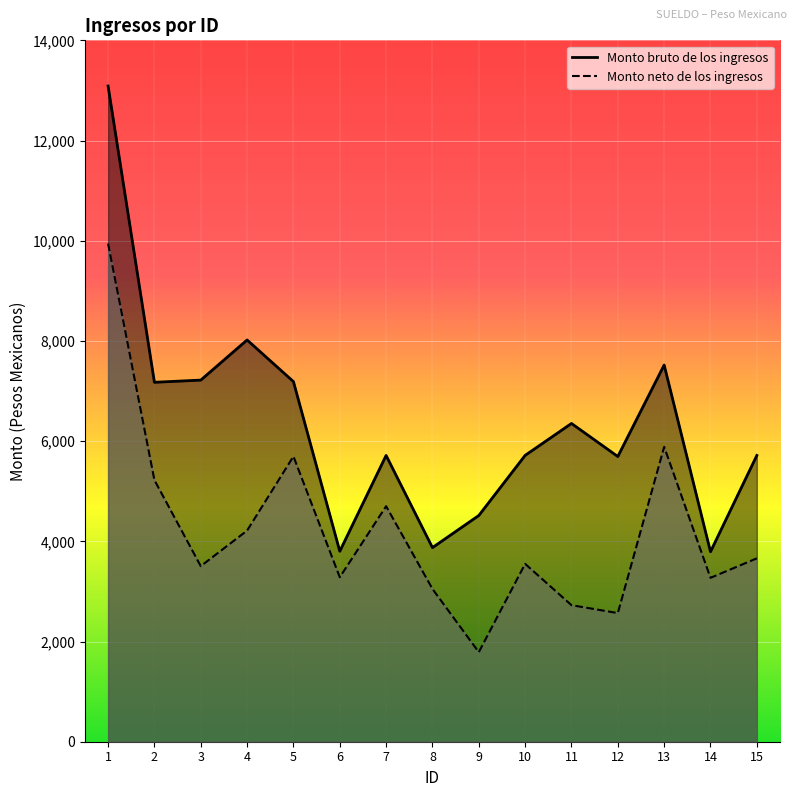

What are all the series names shown in the legend?

Monto bruto de los ingresos, Monto neto de los ingresos